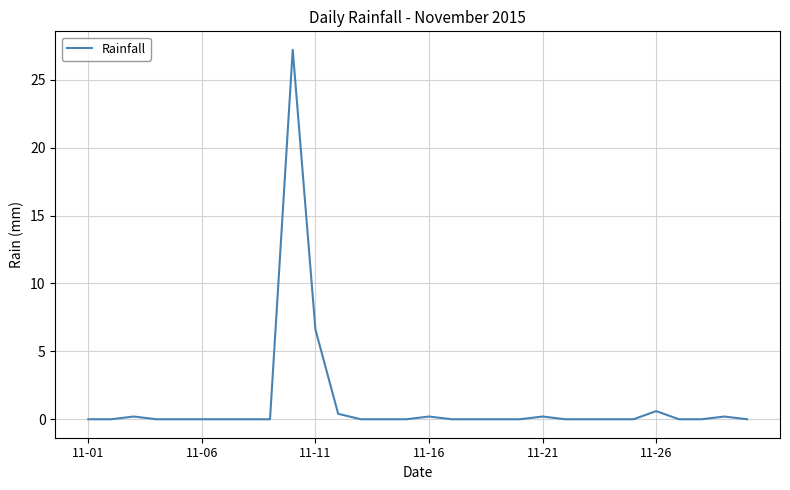

What is the greatest value displayed?

27.2